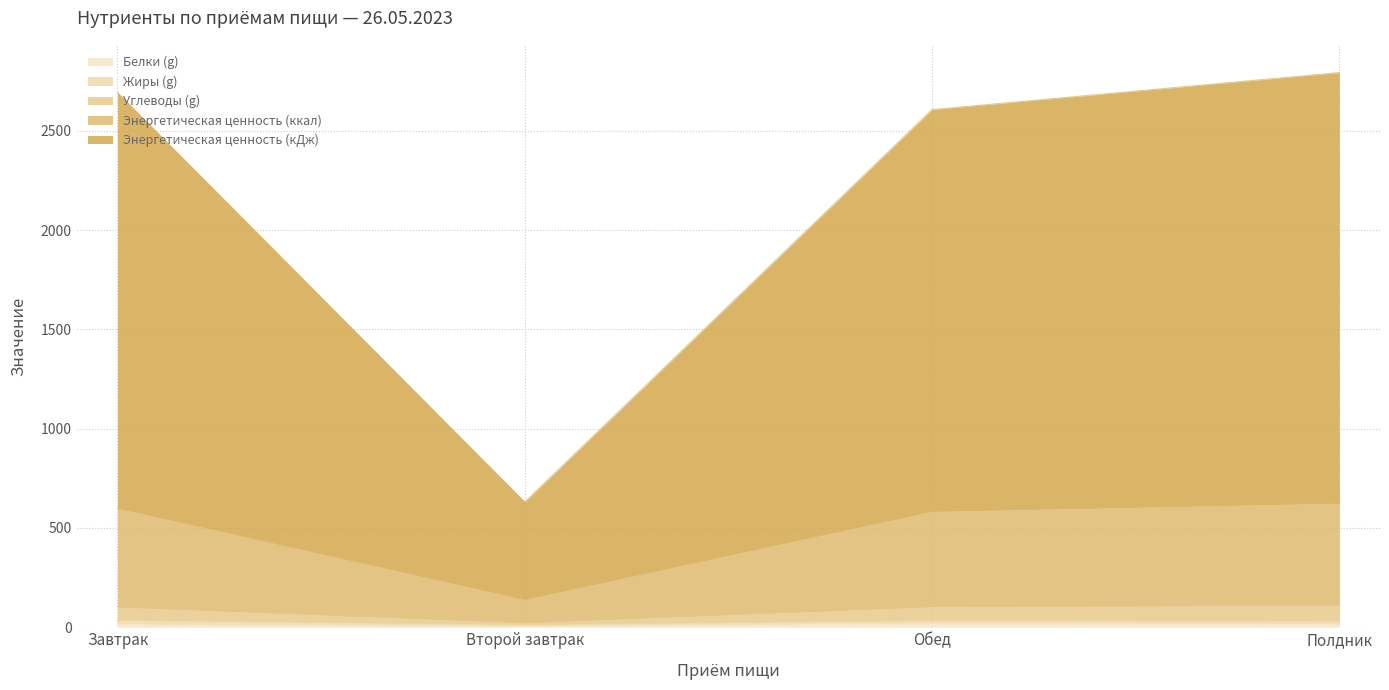

Where does the Белки (g) series first go above 15?

Обед